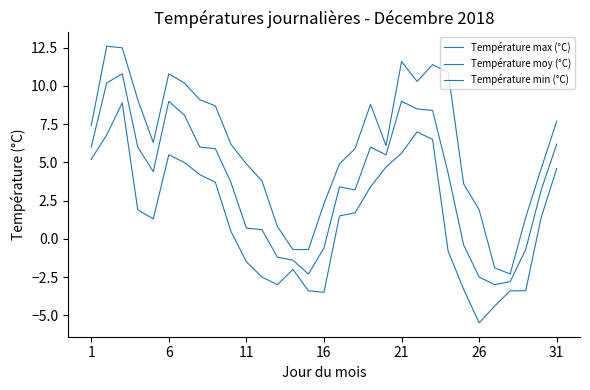

Is this an area chart (filled region under the line)?

No